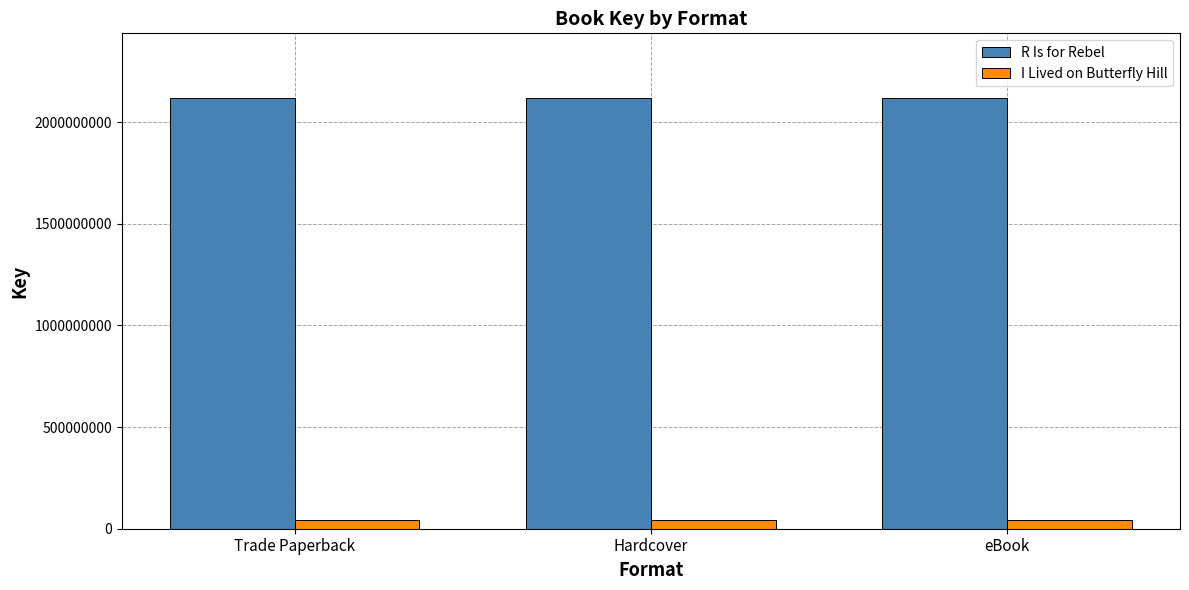

How many bars are there in each group?

2